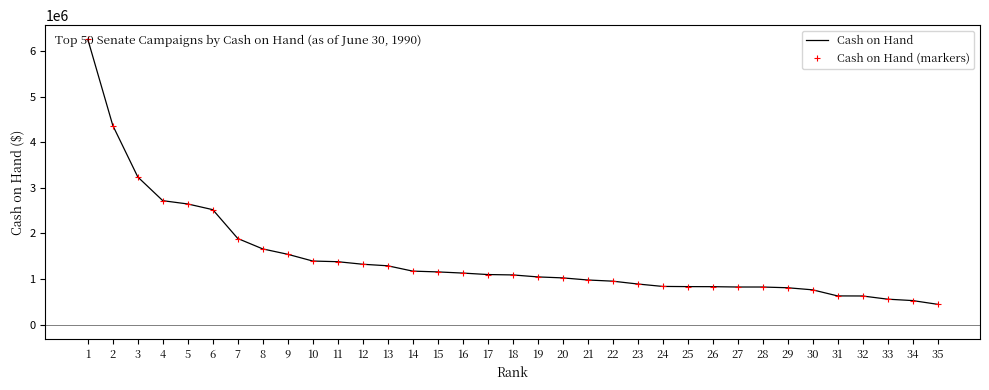

Which category has the highest value in the Cash on Hand (markers) series?

1